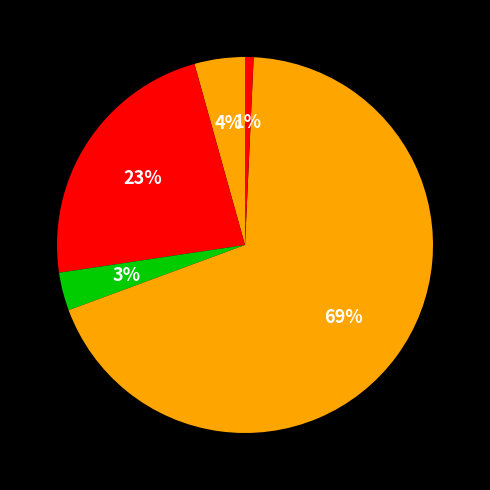

To the nearest percent, what is the average slice percentage?

20%